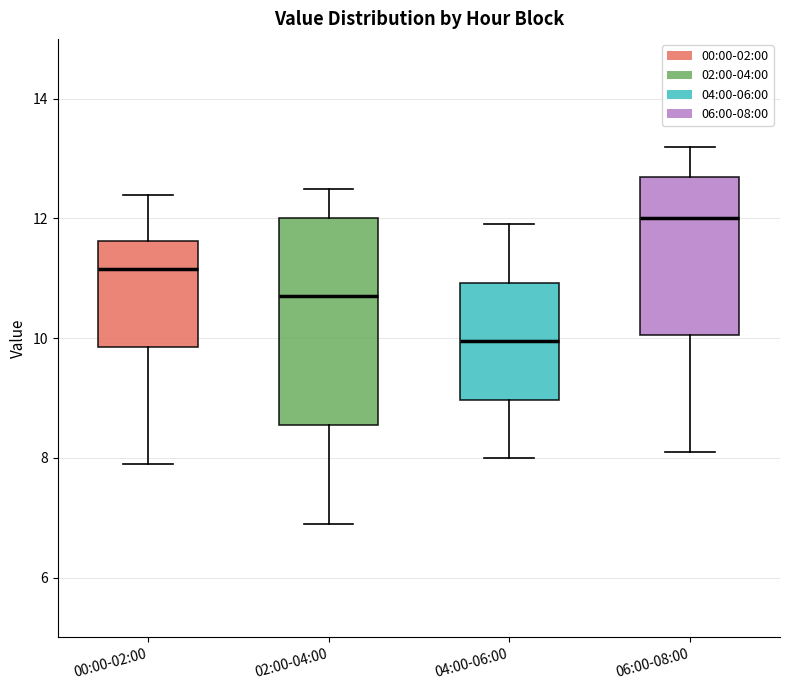

Comparing the boxes themselves (not the whiskers), which one is the tallest?

02:00-04:00